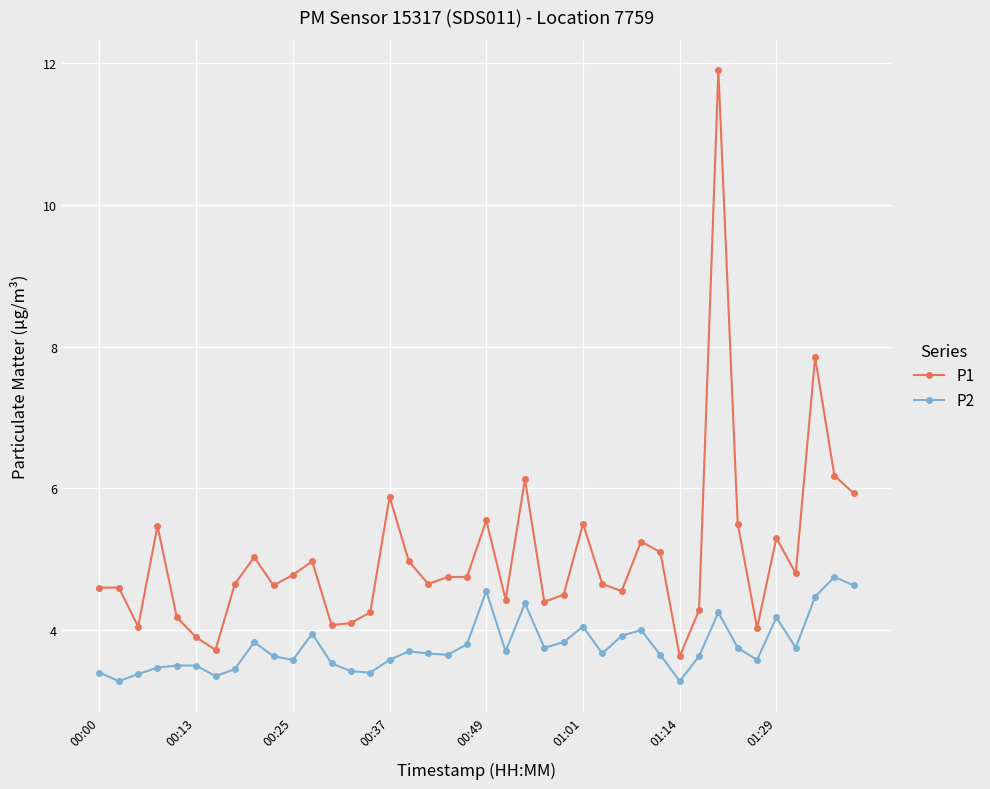

Rank the series by their average value, from lowest to highest.

P2, P1